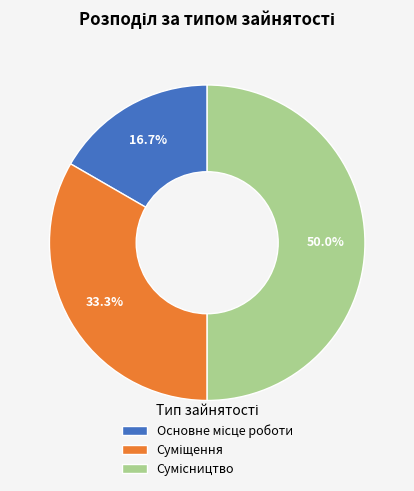

Rank the categories by value from highest to lowest.

Сумісництво, Суміщення, Основне місце роботи